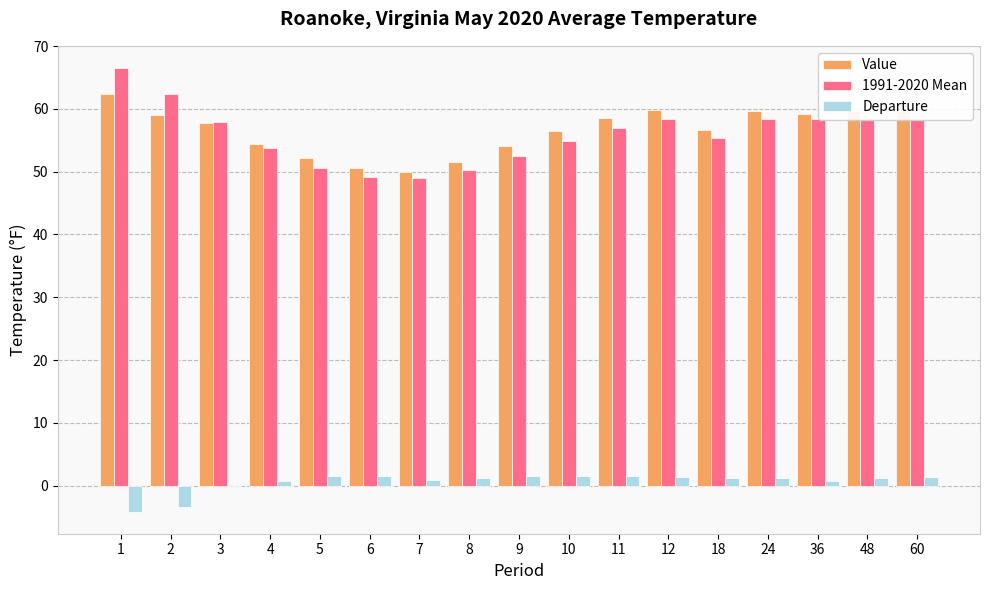

What is the sum of all Value values?

961.2